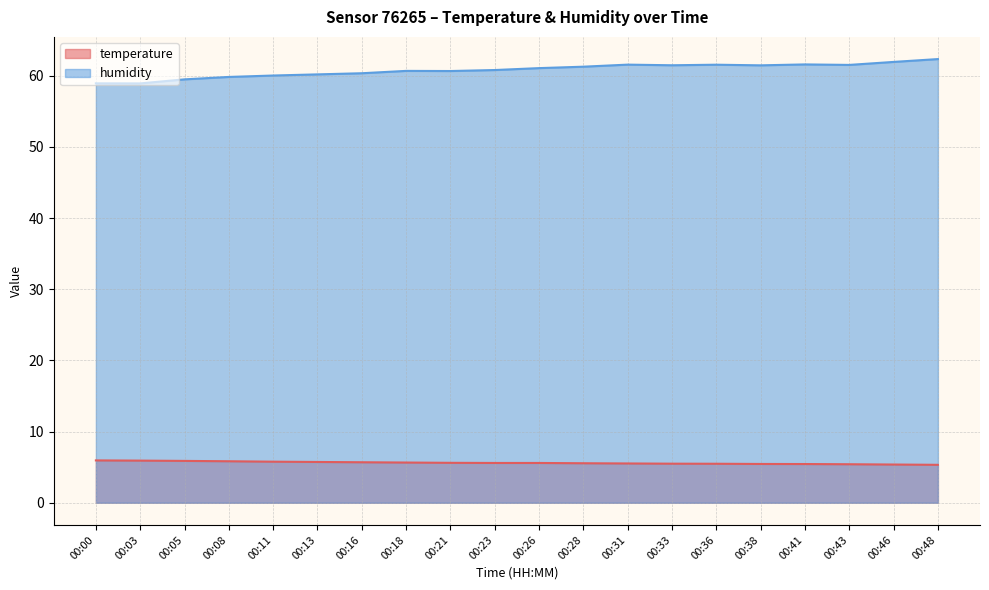

What is the difference between the maximum and second lowest values in the humidity series?

3.4